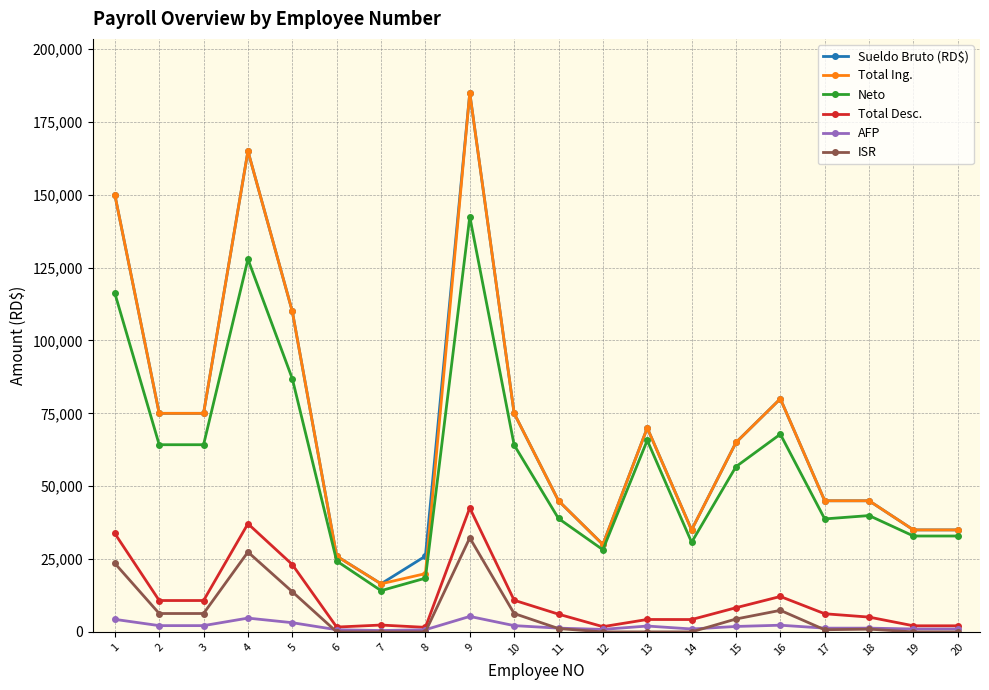

What are all the series names shown in the legend?

Sueldo Bruto (RD$), Total Ing., Neto, Total Desc., AFP, ISR